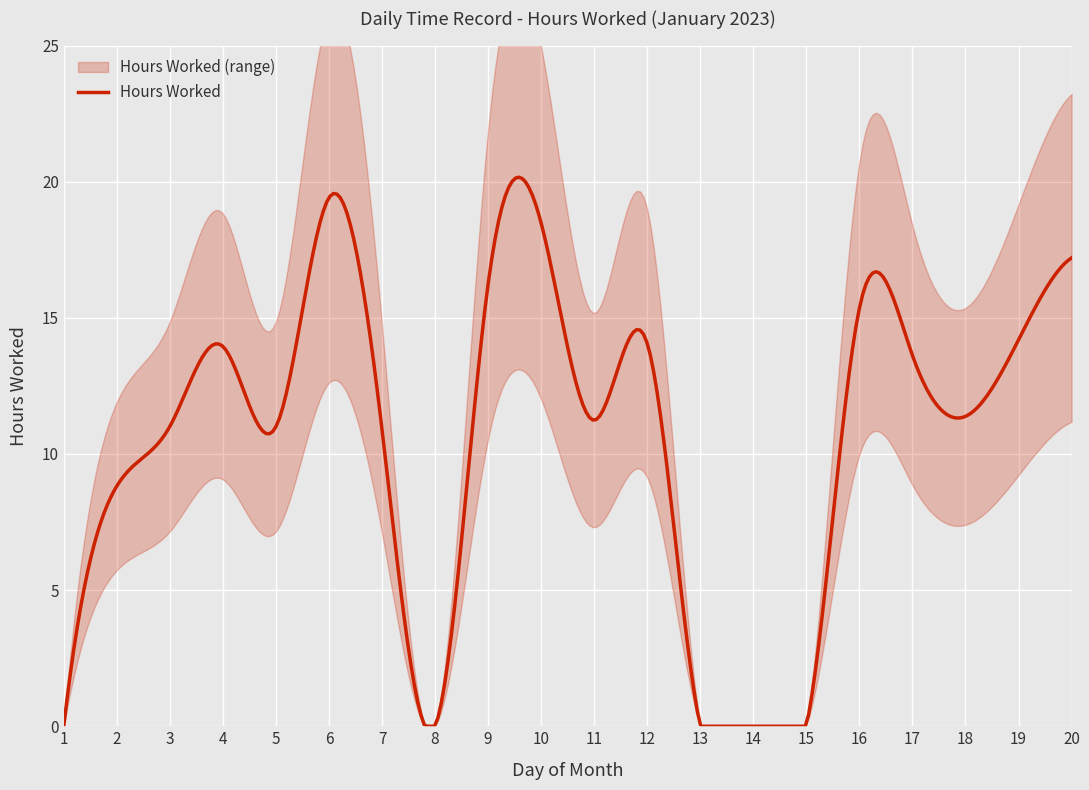

At which category does the data reach its first local peak?

4